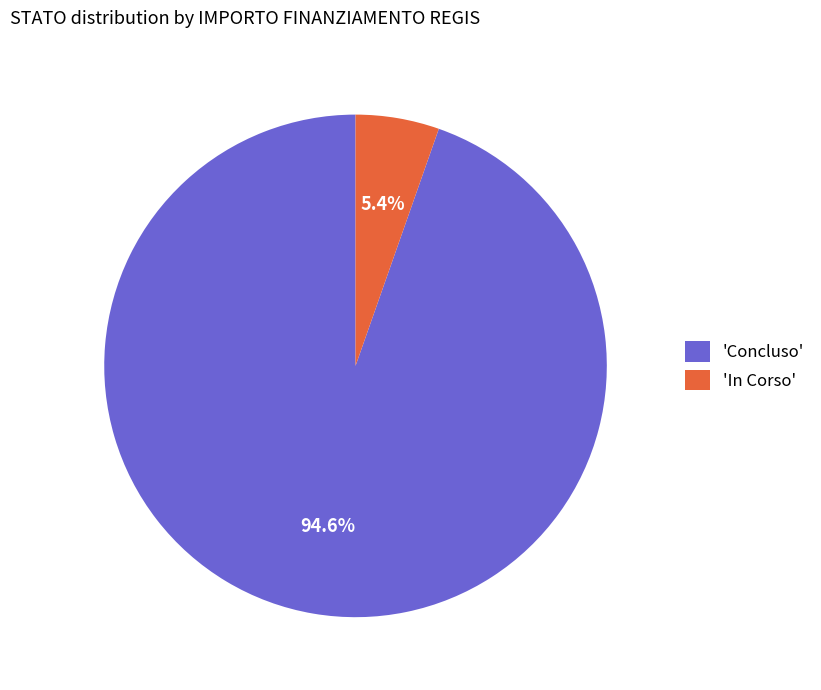

Rank the categories by value from lowest to highest.

'In Corso', 'Concluso'